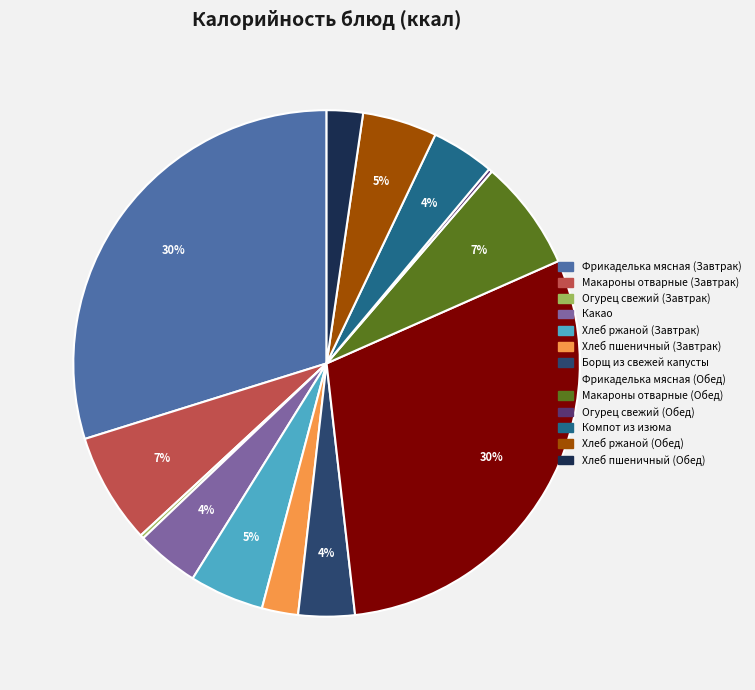

The Хлеб пшеничный (Обед) slice represents 15% of the pie. True or false?

False